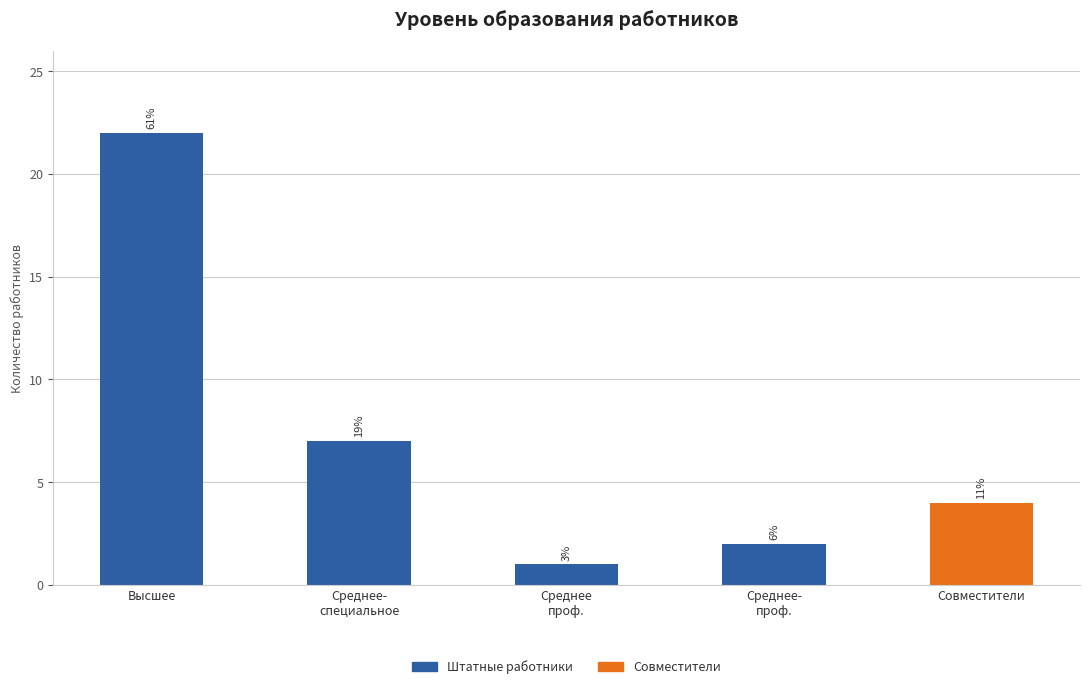

Does the chart contain any negative values?

No